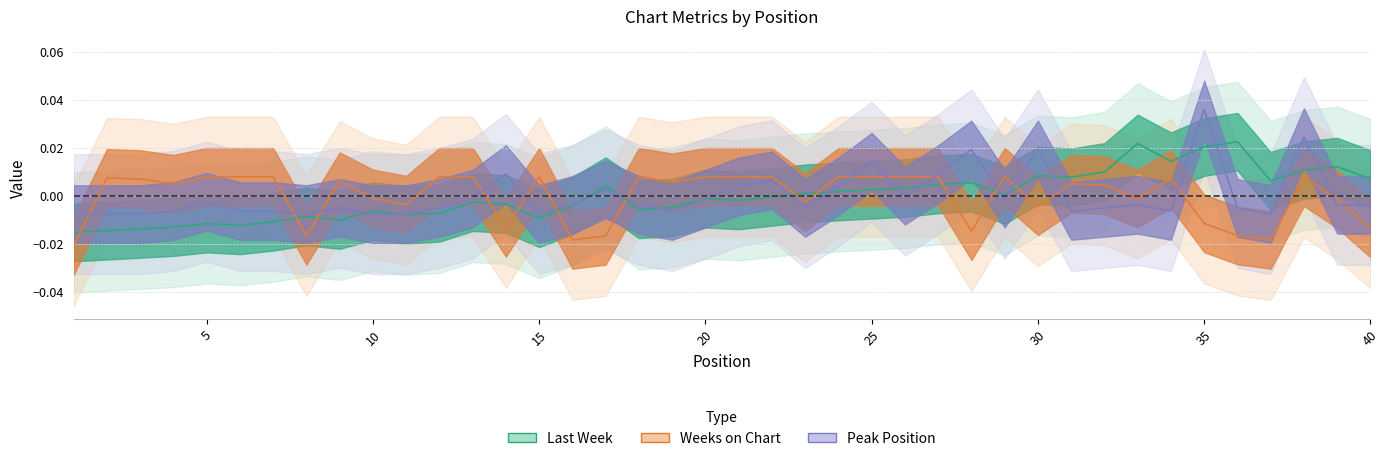

At which category is the sum across all series the highest?

35